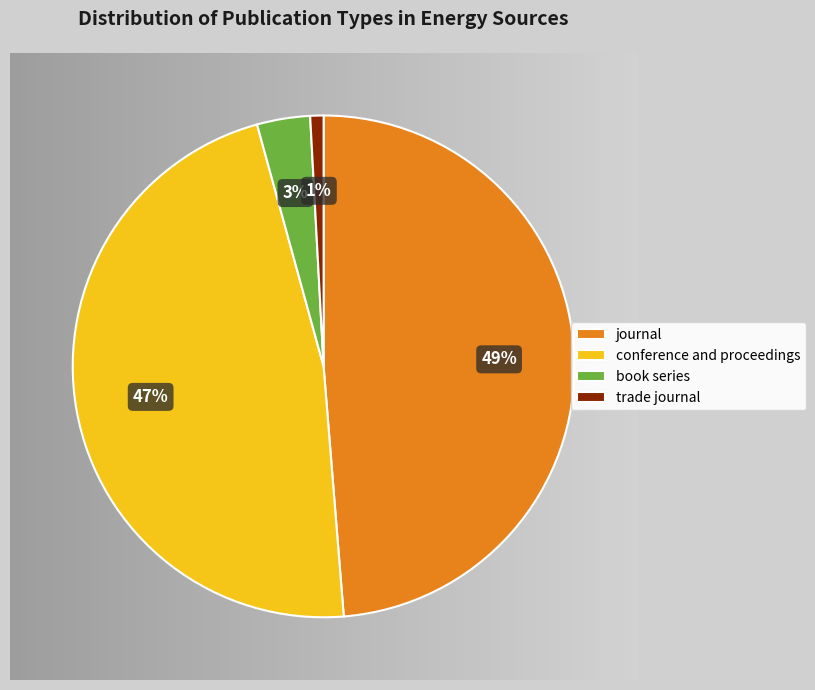

What percentage is NOT represented by journal?

51.3%